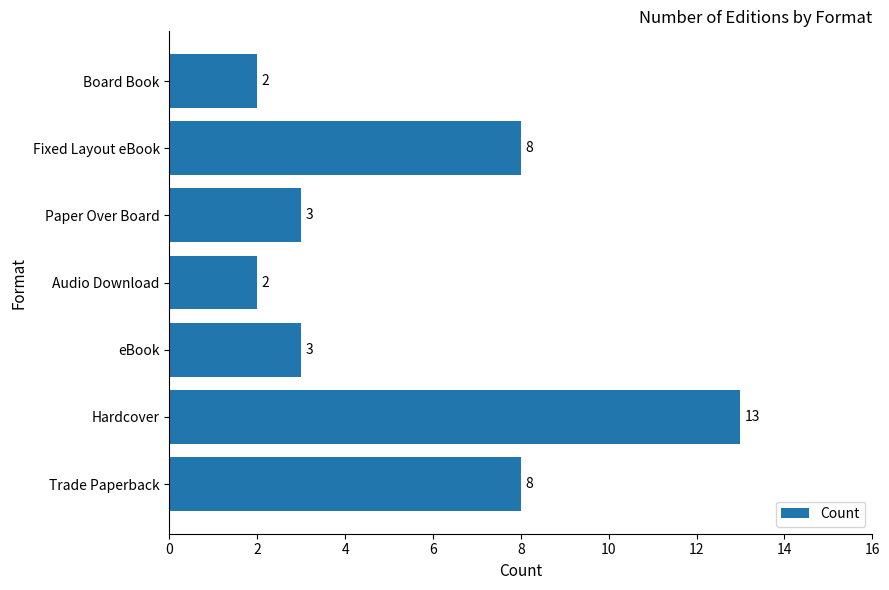

How many values are below 3?

2